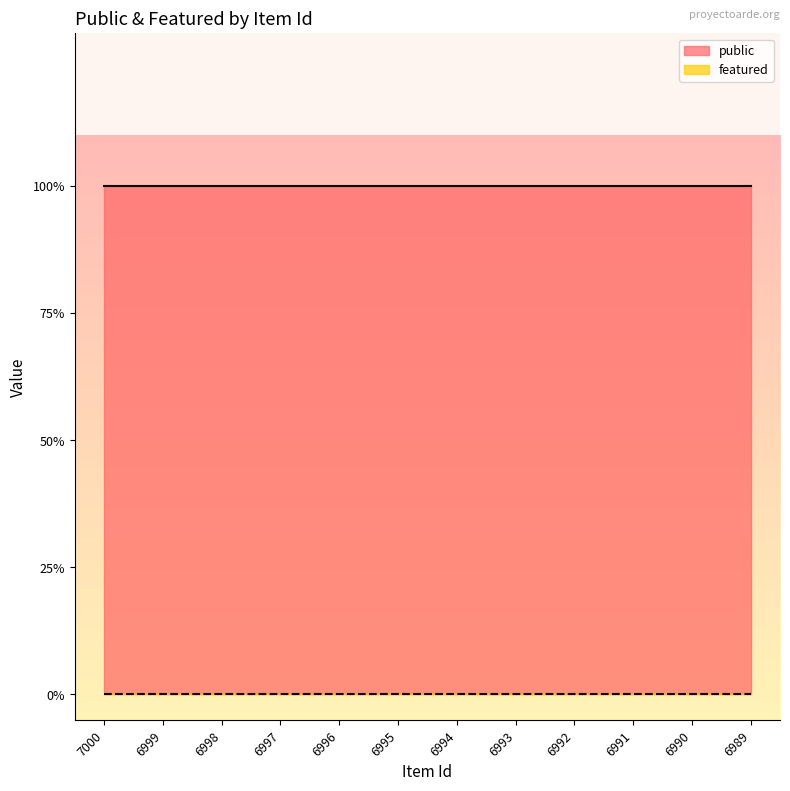

Rank the categories by public value from lowest to highest.

7000, 6999, 6998, 6997, 6996, 6995, 6994, 6993, 6992, 6991, 6990, 6989